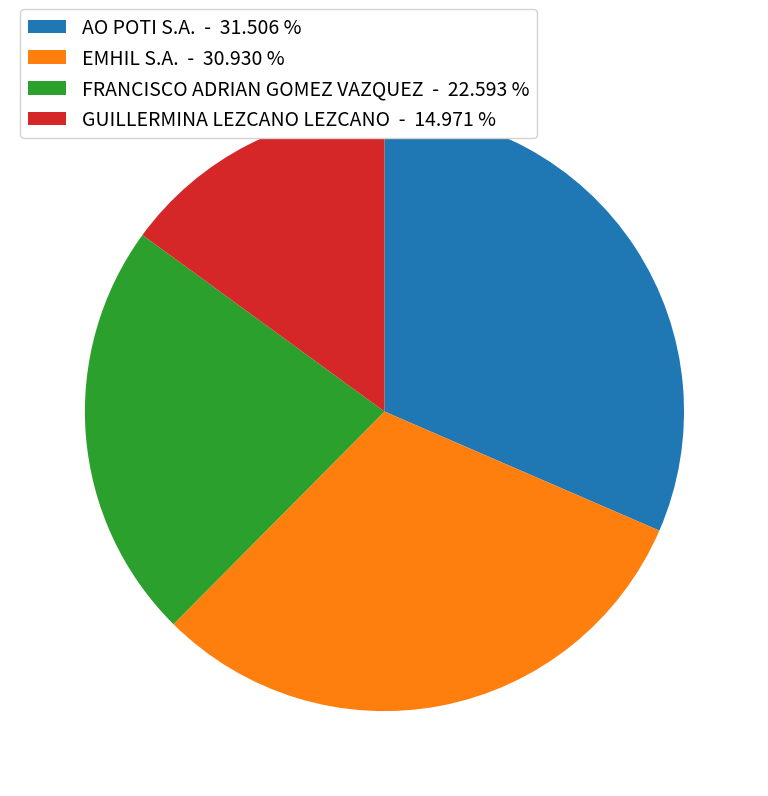

What is the ratio of the value at EMHIL S.A. - 30.930 % to the value at AO POTI S.A. - 31.506 %?

1.0